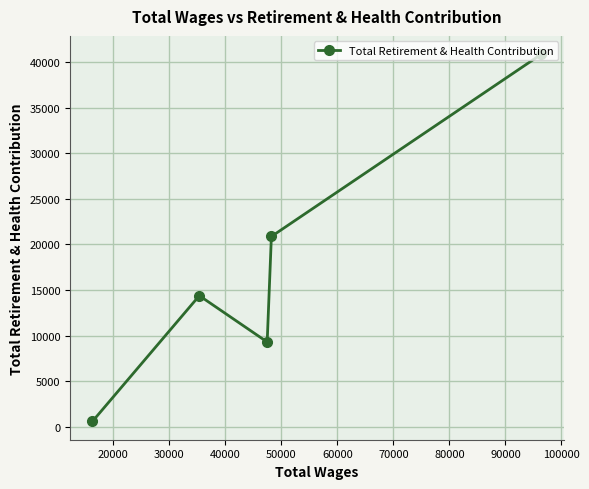

What is the greatest value displayed?

40888